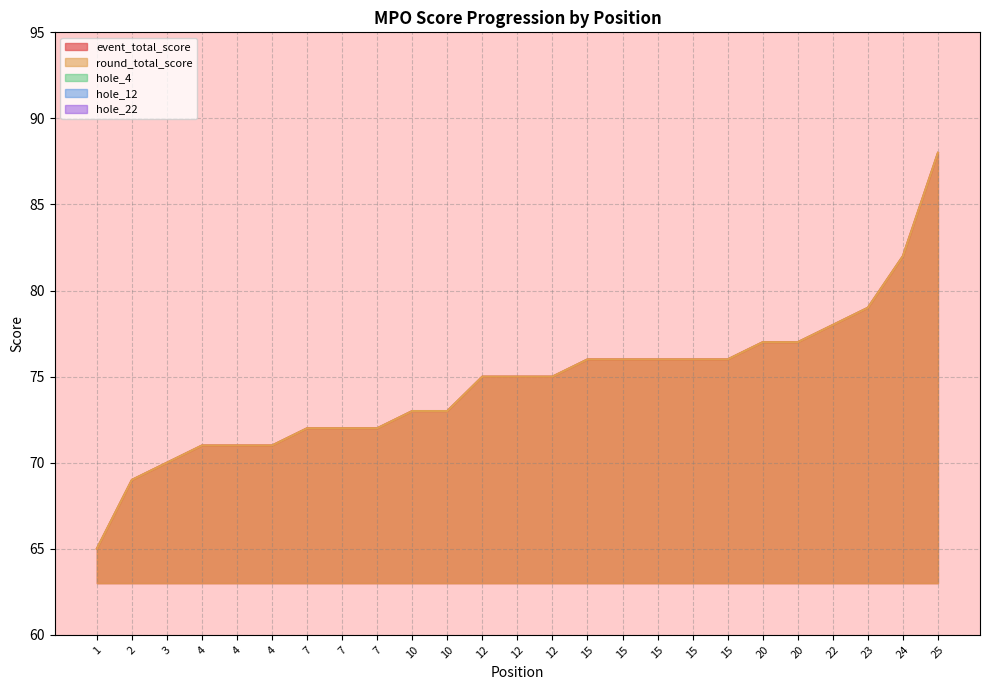

What is the spread (max minus min) of values at 23?

76